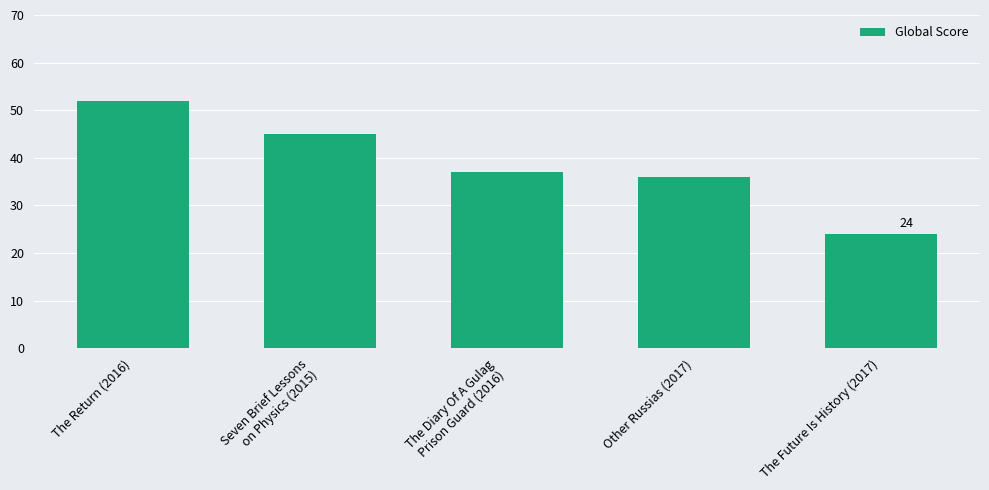

What position from the right is The Return (2016)?

5